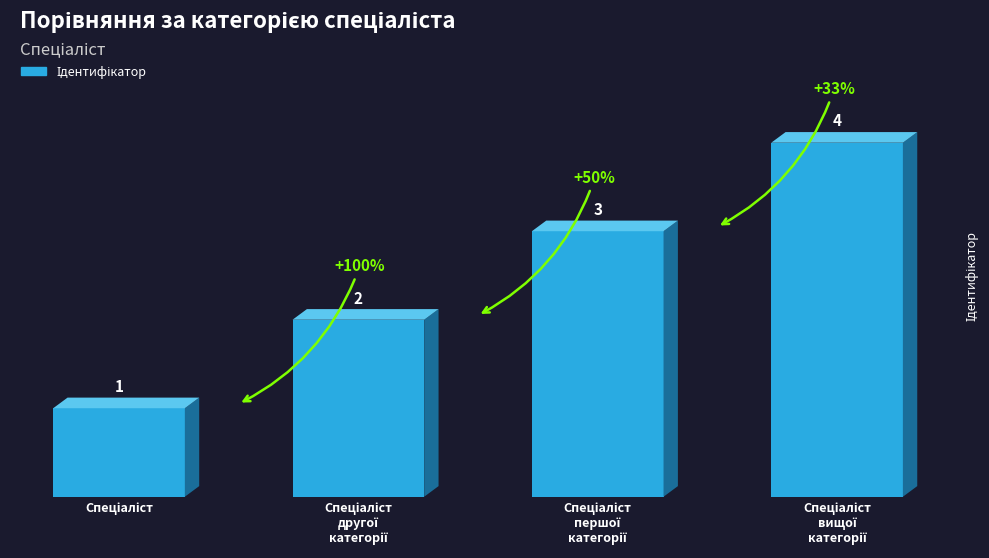

What is the value of the 1st bar from the left?

1